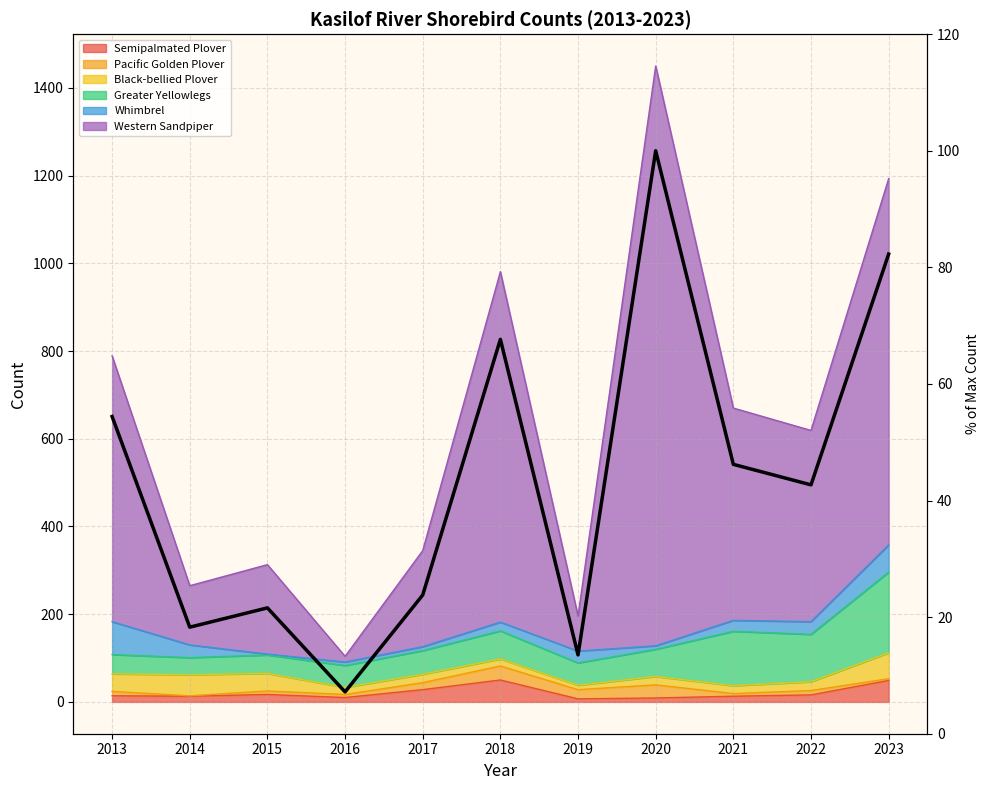

Reading left to right, list all the values displayed in this chart.

54.4	18.3	21.6	7.2	23.8	67.7	13.5	100.0	46.2	42.7	82.3